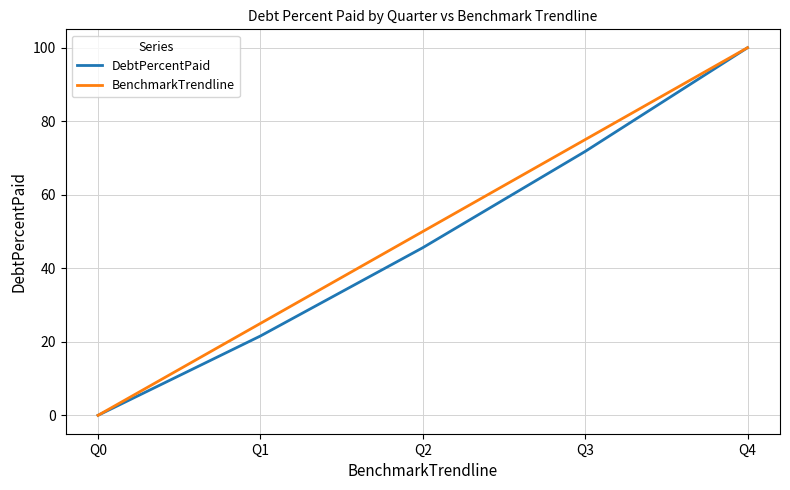

Does the chart have visible grid lines?

Yes